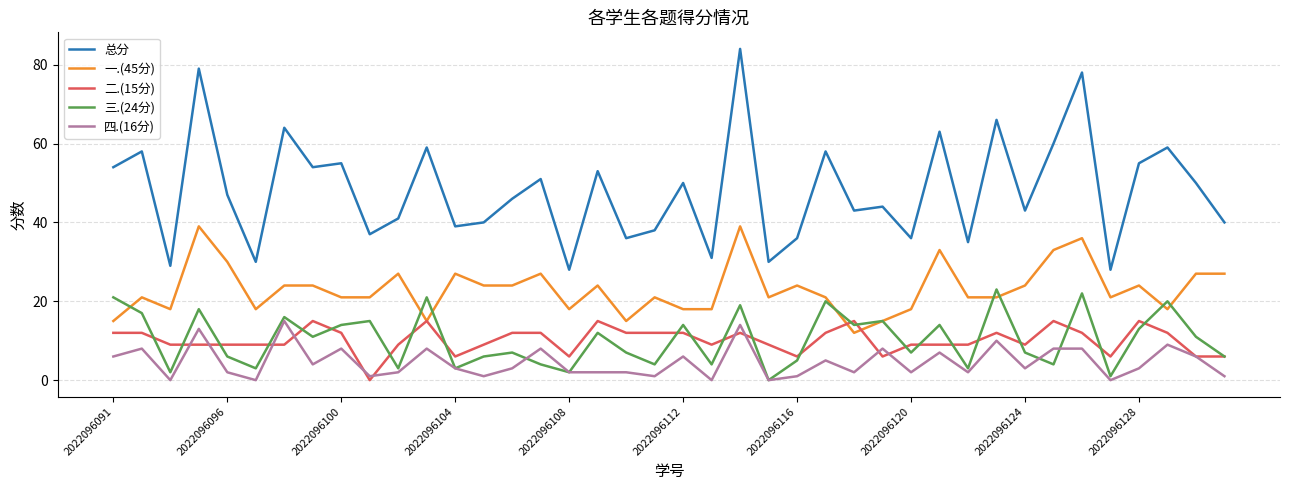

What is the maximum value for 一.(45分)?

39